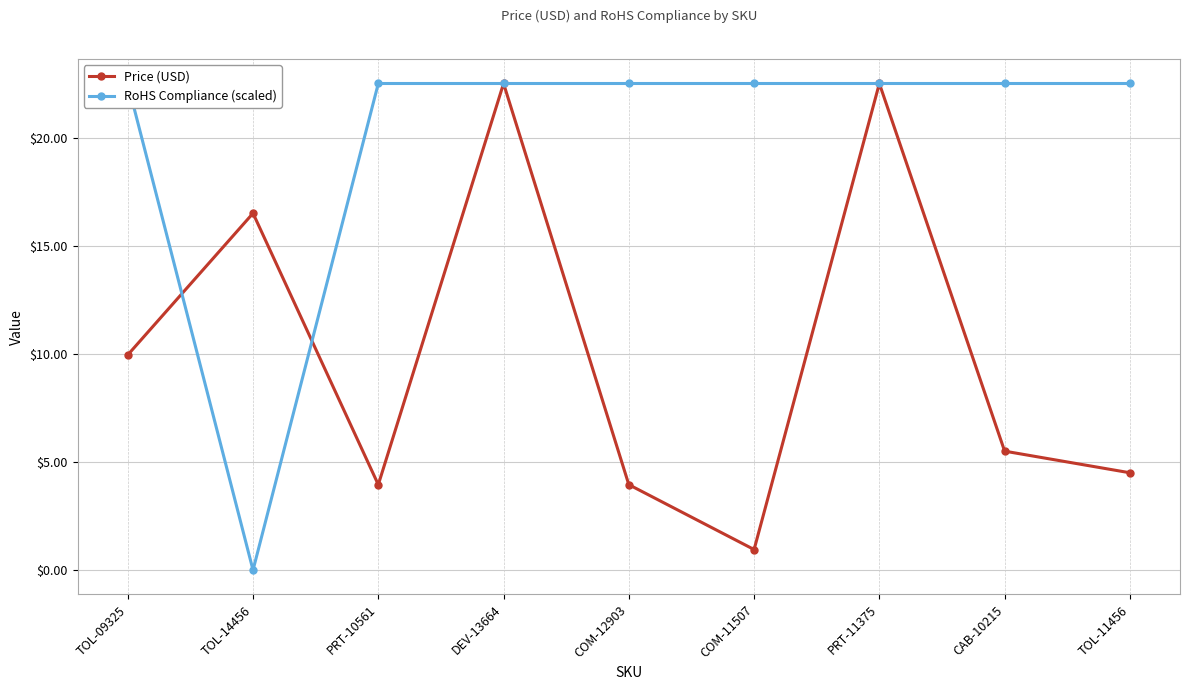

At how many categories does at least one series exceed 8?

9